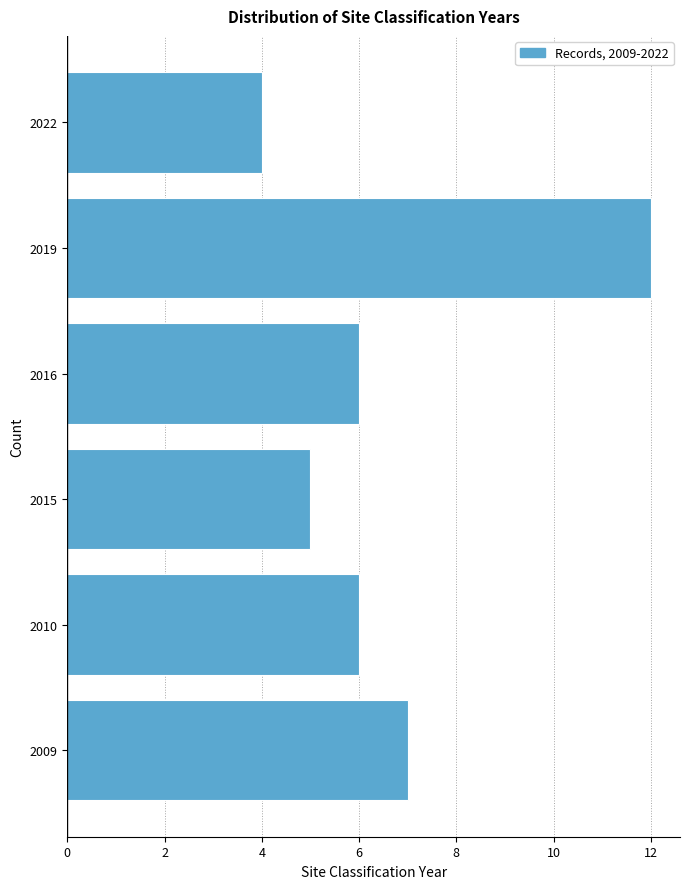

Reading top to bottom, list all the values displayed in this chart.

2022=4	2019=12	2016=6	2015=5	2010=6	2009=7